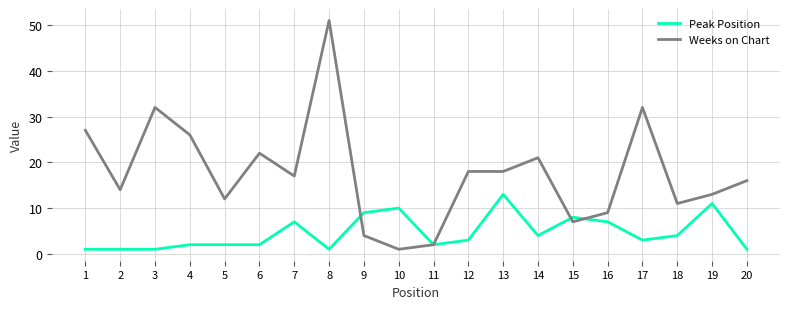

What is the difference between the maximum and minimum values in the Peak Position series?

12